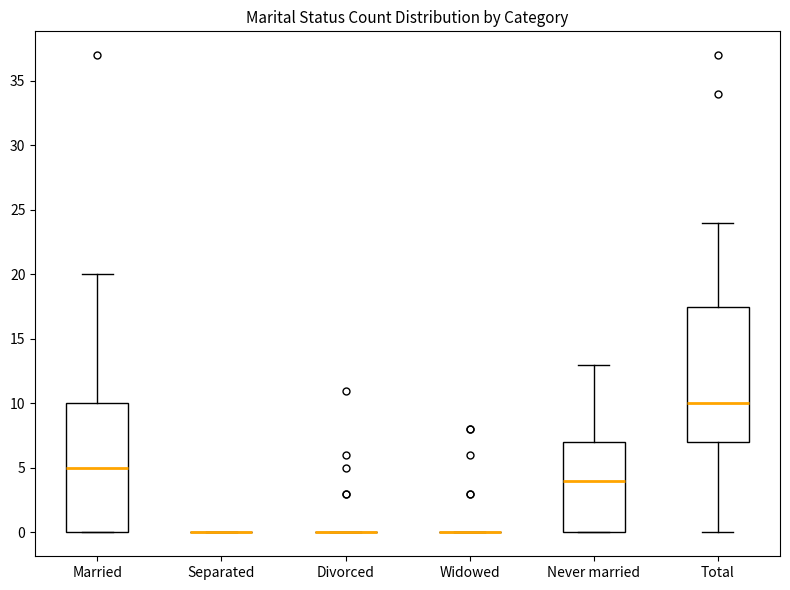

Which box is the tallest, from its lower edge to its upper edge?

Total